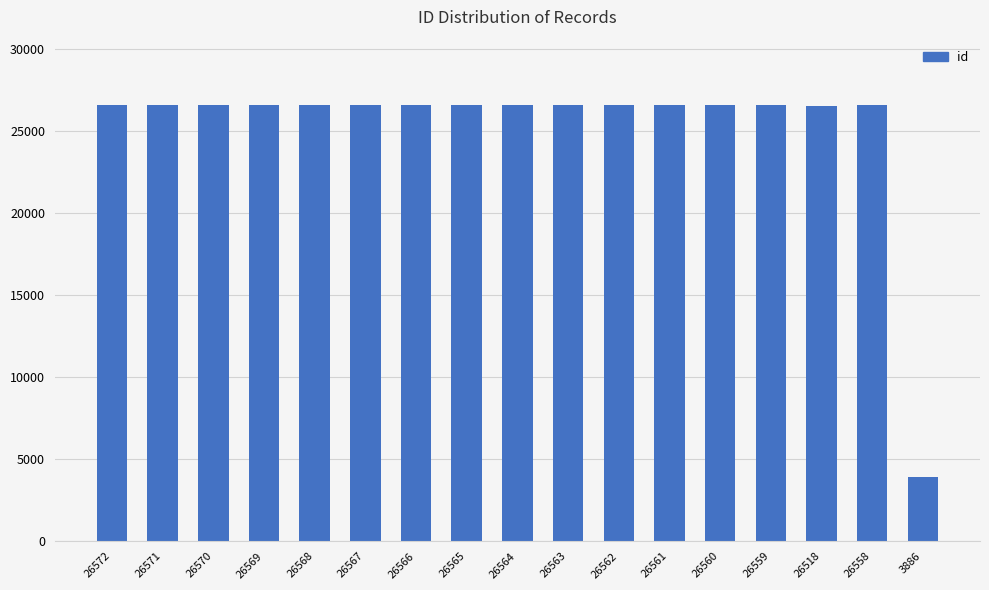

The value at 26558 is 17499. True or false?

False